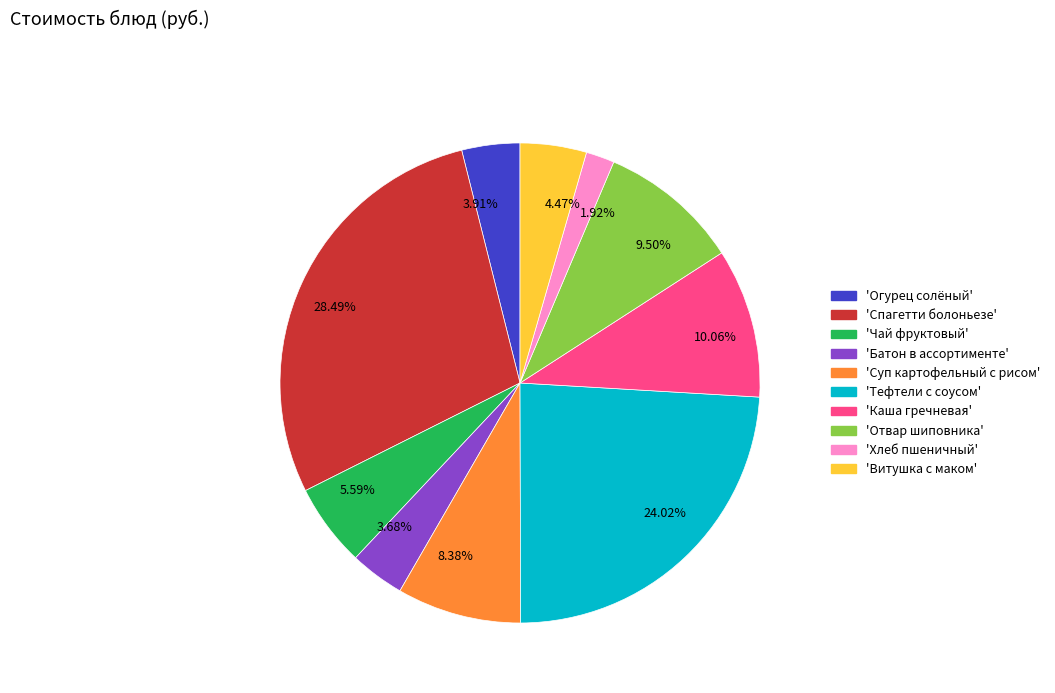

Which has a higher value, 4.47% or 28.49%?

28.49%